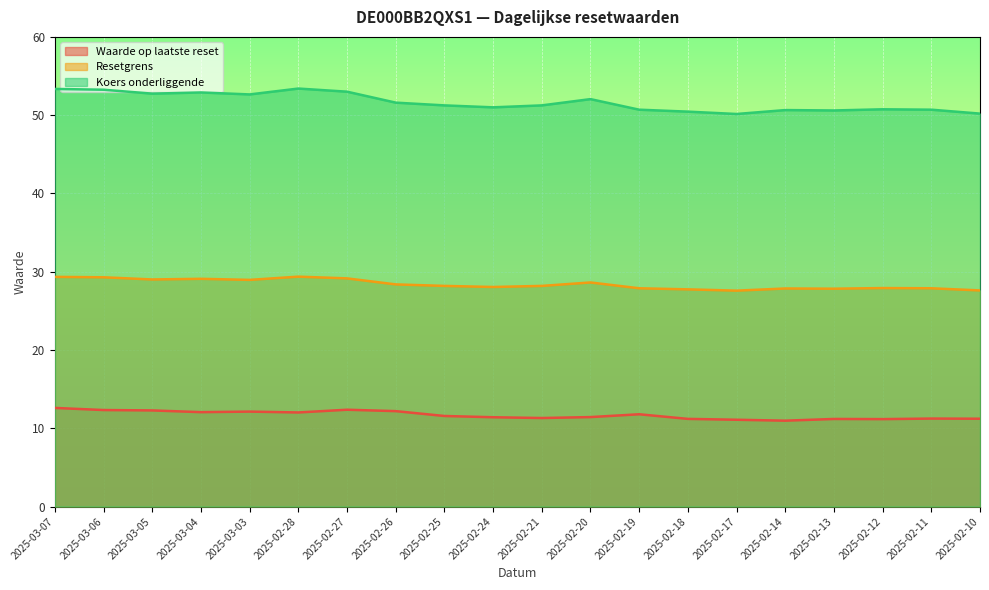

Does the chart display data point markers on the line(s)?

No